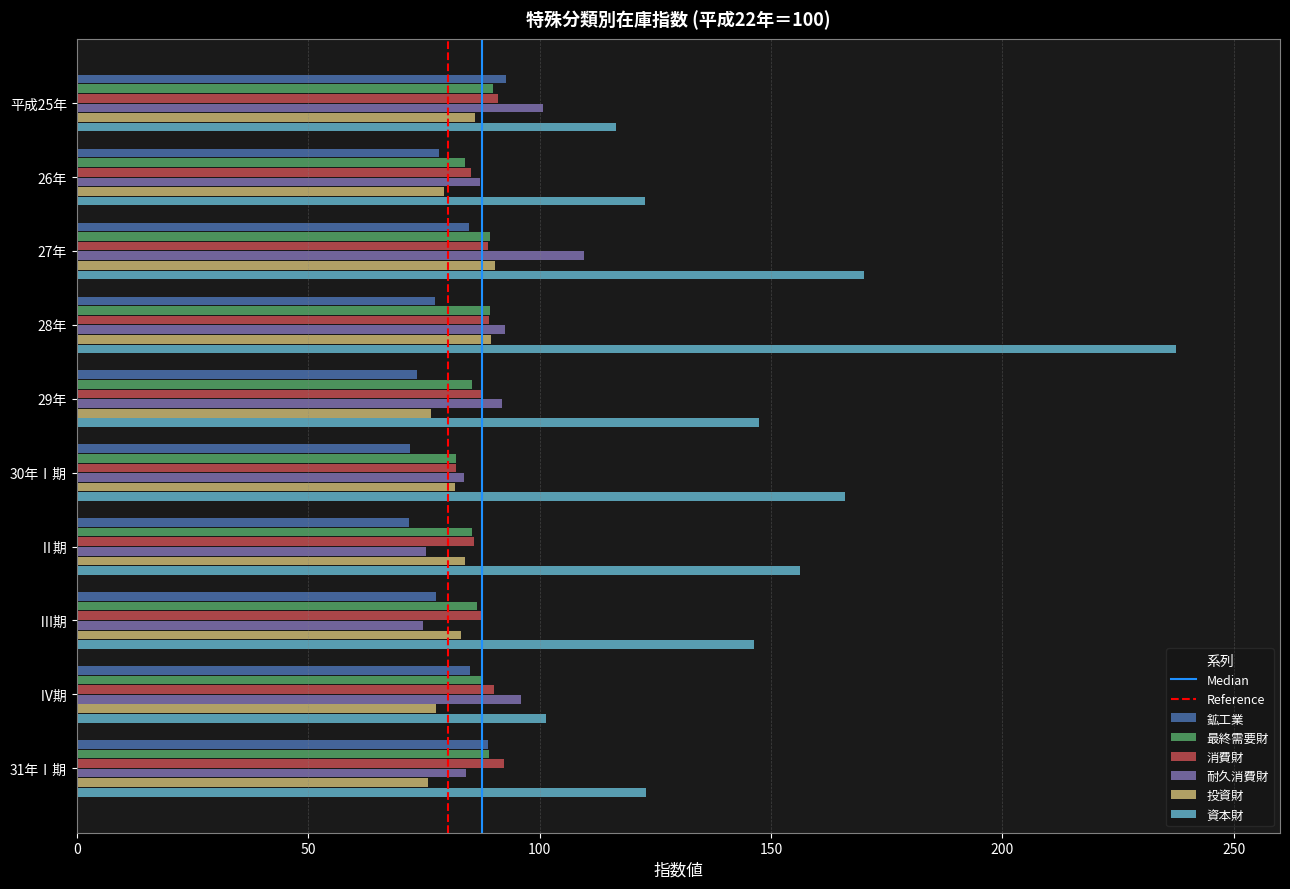

What is the difference between the maximum and minimum values in the 最終需要財 series?

8.0